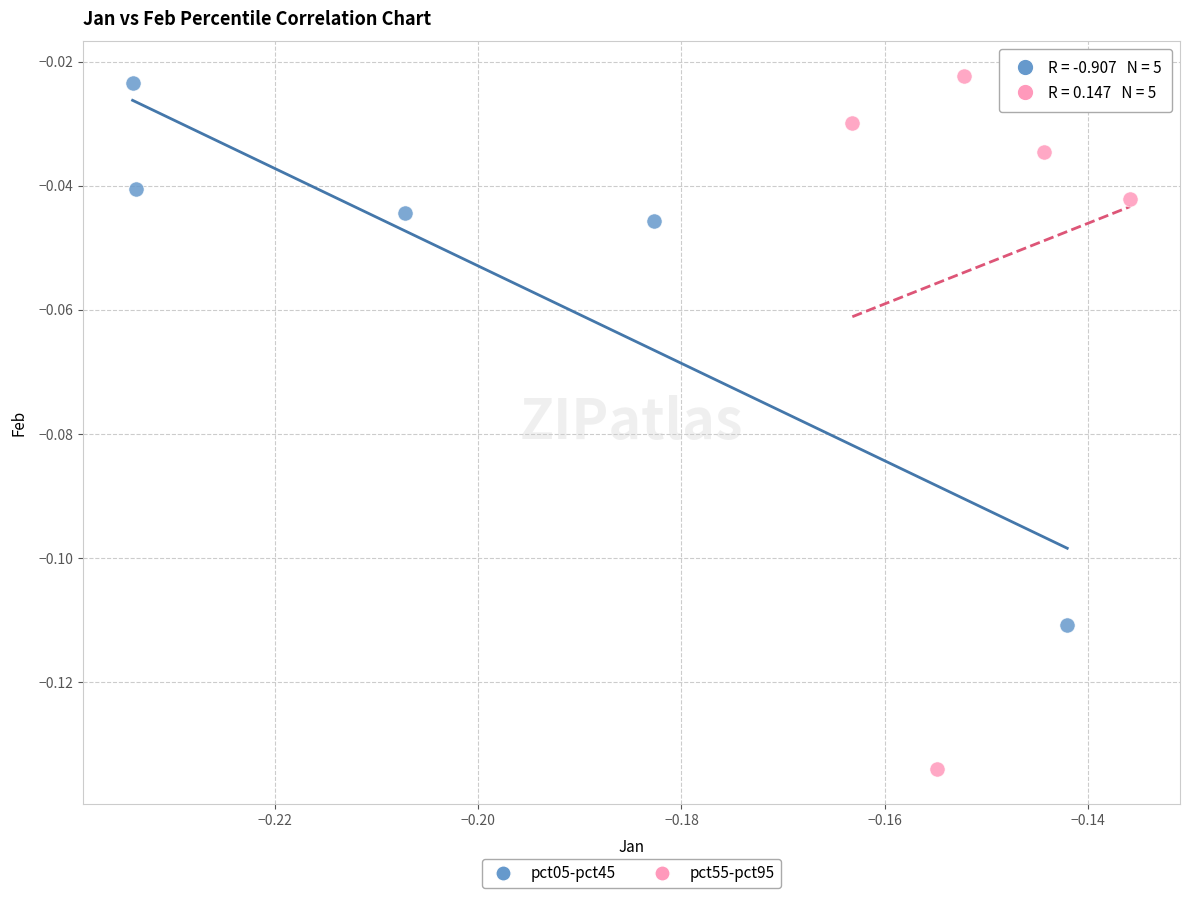

Which series reaches the minimum Y coordinate?

pct55-pct95